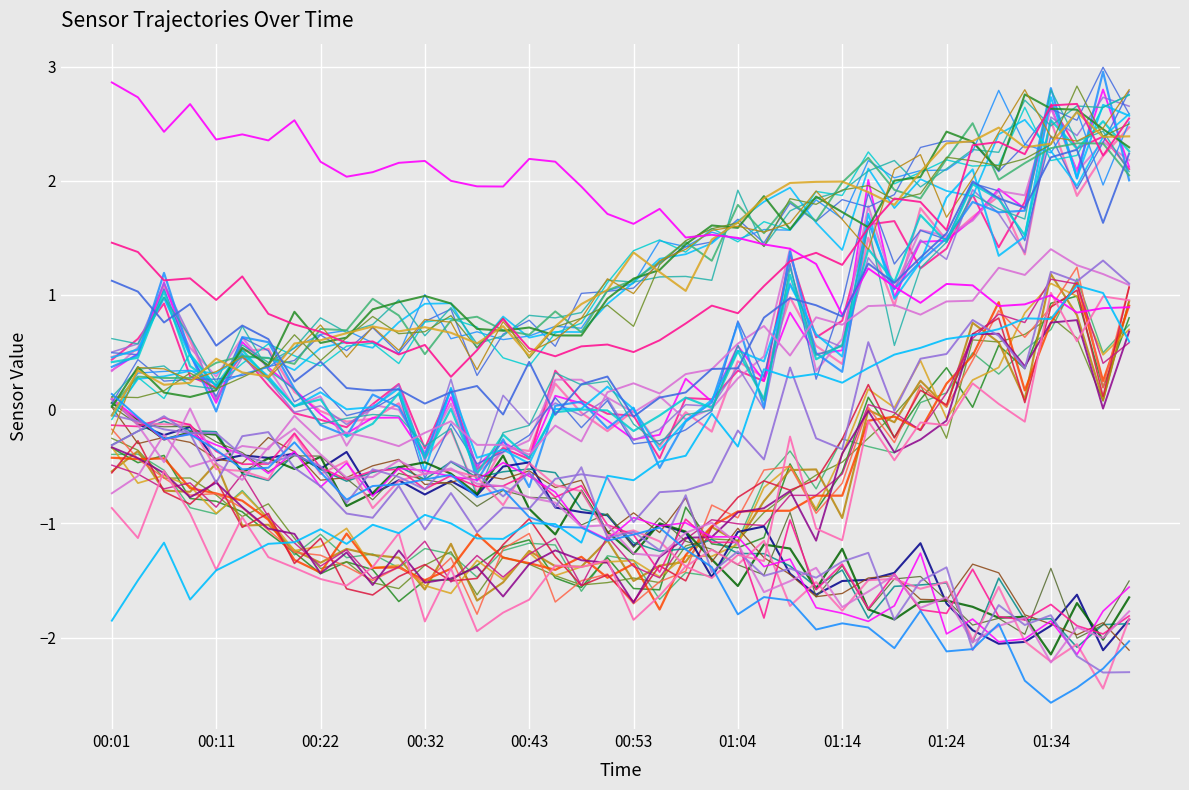

True or false: SDS_P1 and Humidity cross at least once.

True